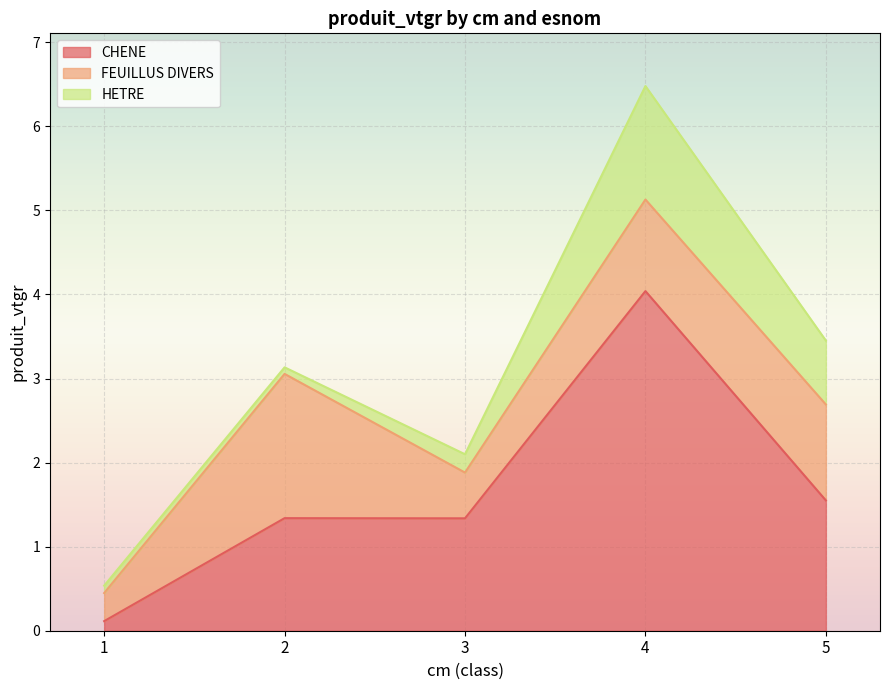

List the labels in order of HETRE value, smallest first.

2, 1, 3, 5, 4